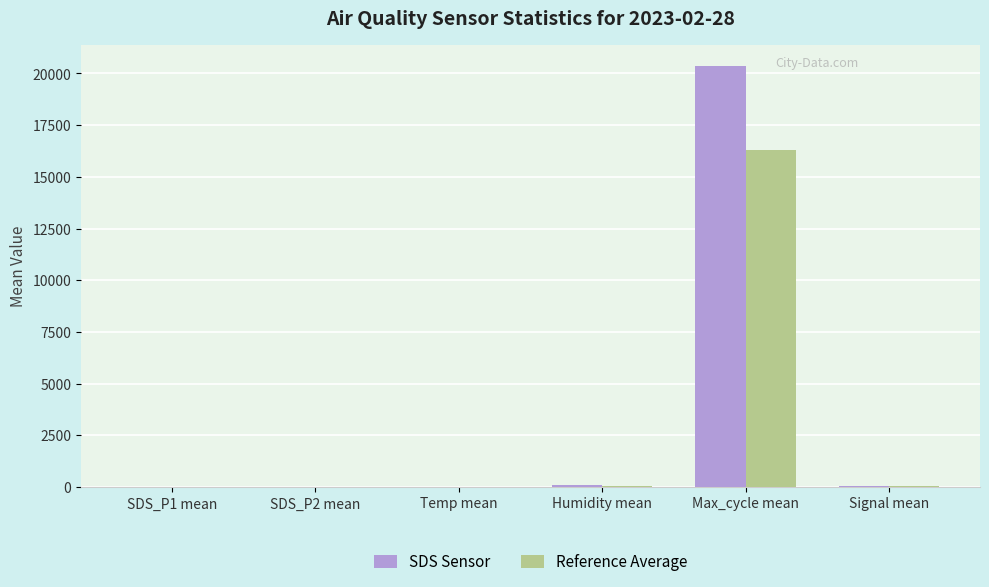

Count the number of categories in the chart.

6